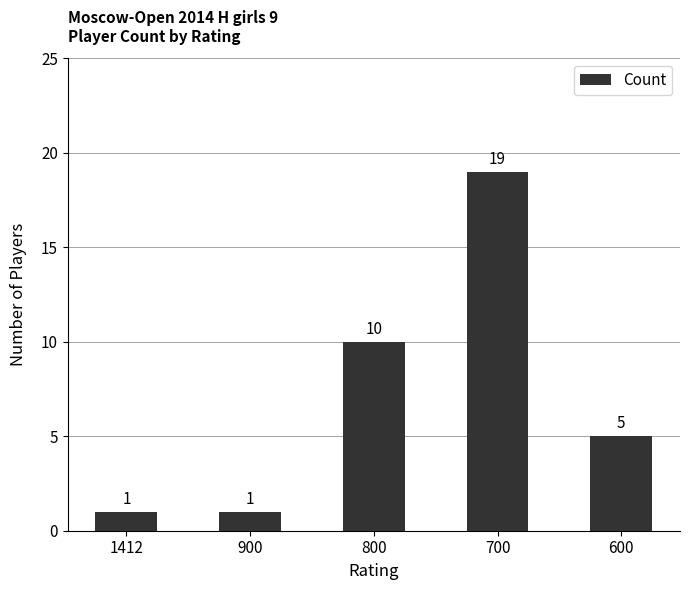

How many distinct data groups are displayed?

1